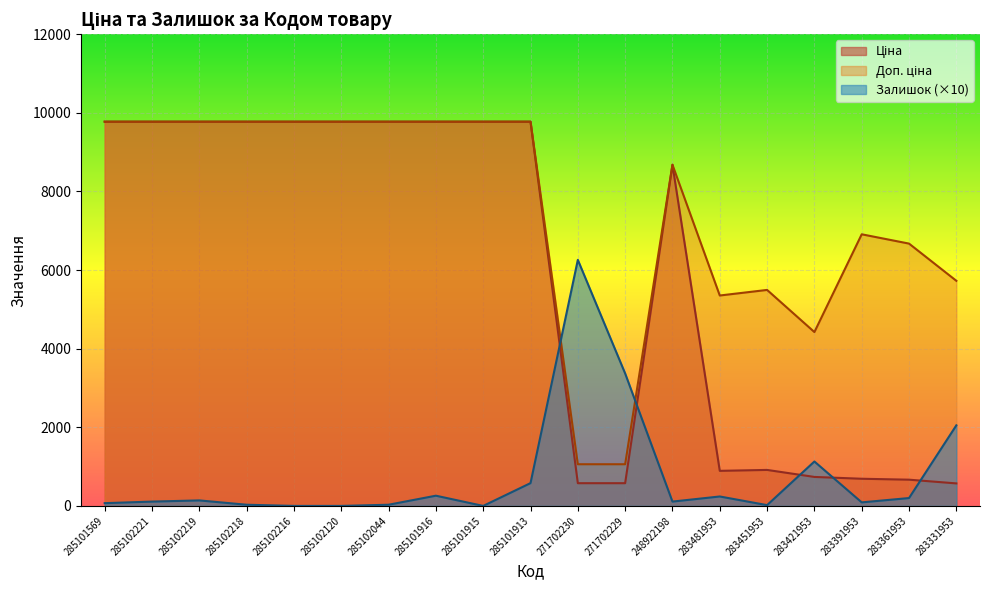

At which label is Доп. ціна closest to 5417?

283481953